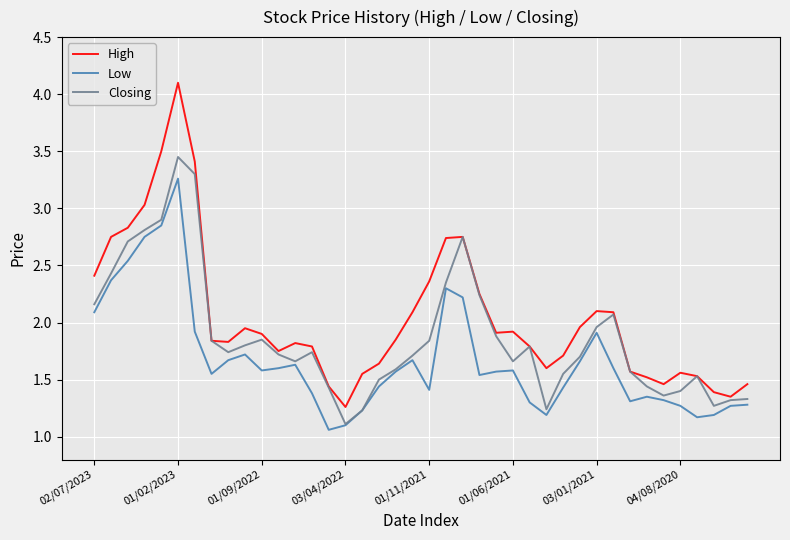

What are all the series names shown in the legend?

High, Low, Closing